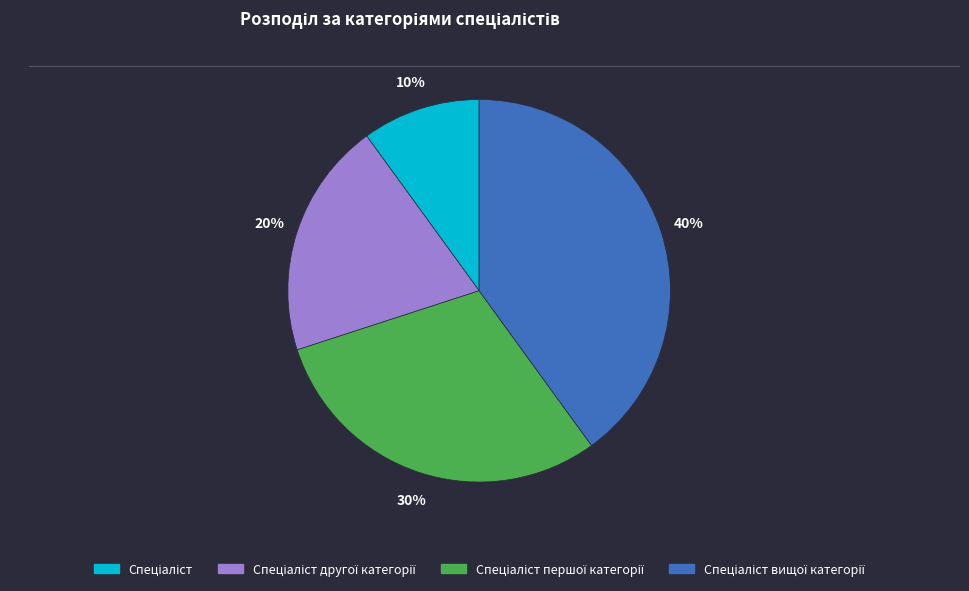

To the nearest percent, what is the average slice percentage?

25%